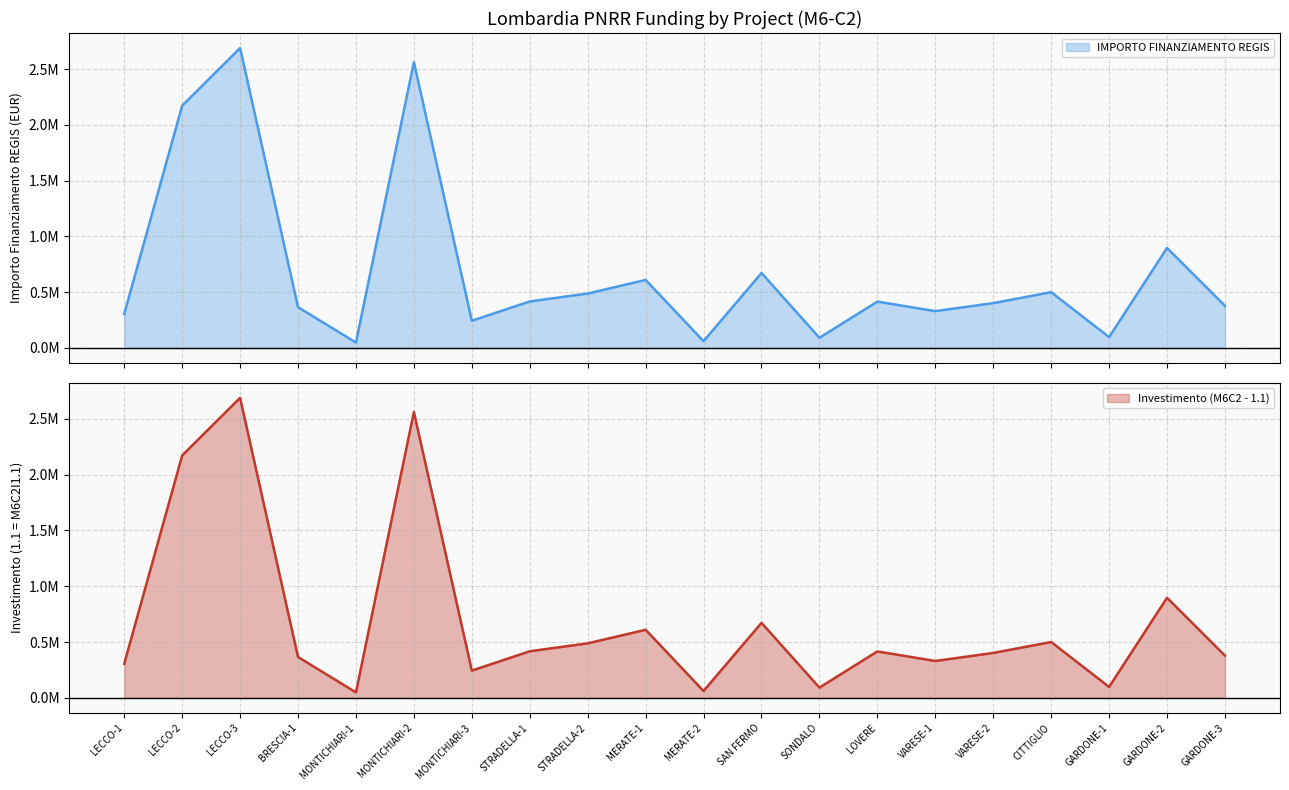

What is the sum of the values at MONTICHIARI-2 and GARDONE-3?

2940200.0